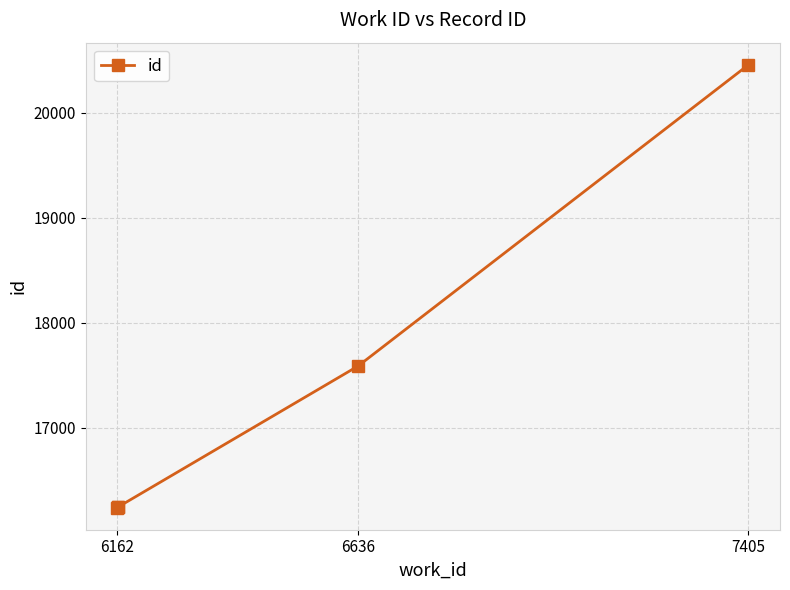

What is the difference between the maximum and minimum values?

4214